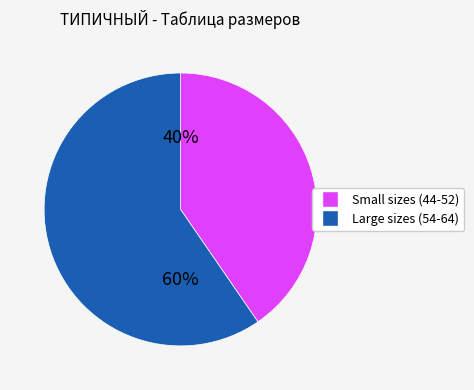

How many segments does this pie chart have?

2